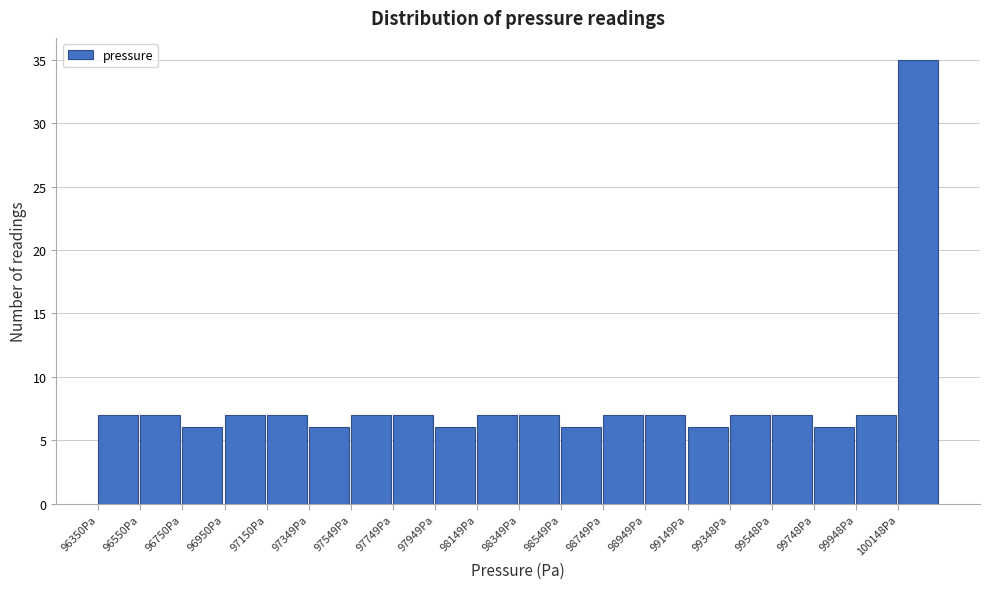

Which range on the x-axis has the tallest bar?

100140 to 100340